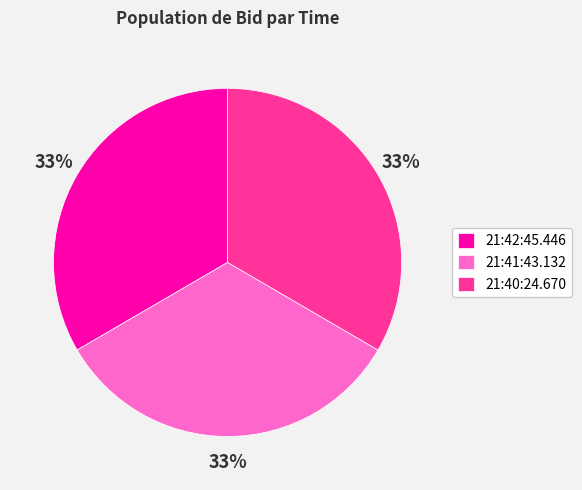

Approximately how many times larger is the value at 21:42:45.446 compared to 21:40:24.670?

1.0